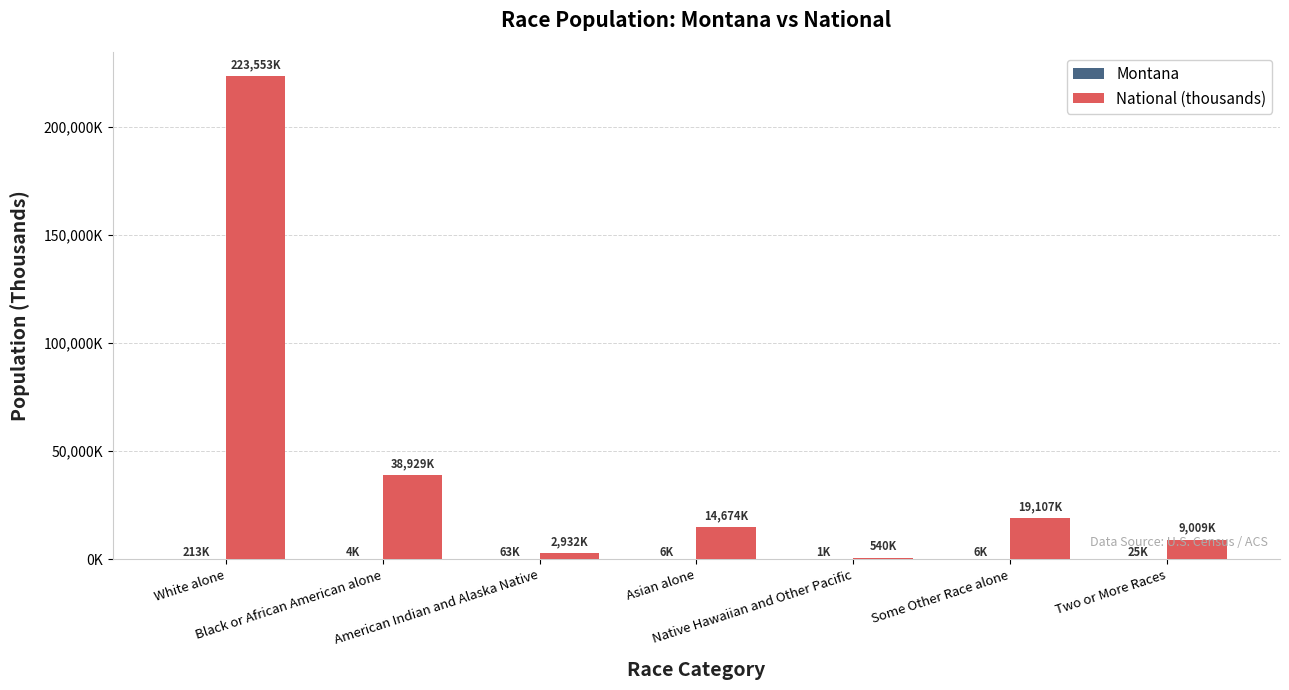

What position from the right is American Indian and Alaska Native?

5